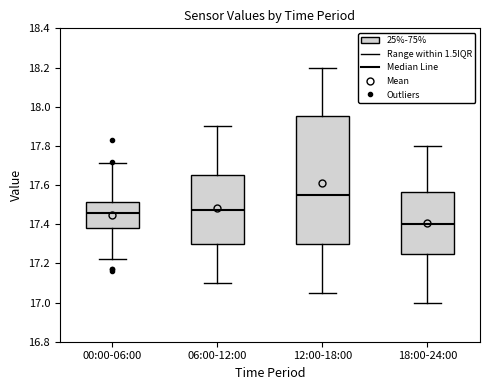

Reading left to right, transcribe this box plot: for each box, give where its median line is, the range the box spans, and where its two whiskers end, as read against the y-axis. The values are not printed on the chart, so give them approximately, as read against the axis.

00:00-06:00: median 17.46, box 17.38 to 17.52, whiskers 17.22 to 17.72
06:00-12:00: median 17.48, box 17.30 to 17.66, whiskers 17.10 to 17.90
12:00-18:00: median 17.56, box 17.30 to 17.96, whiskers 17.06 to 18.20
18:00-24:00: median 17.40, box 17.26 to 17.56, whiskers 17.00 to 17.80